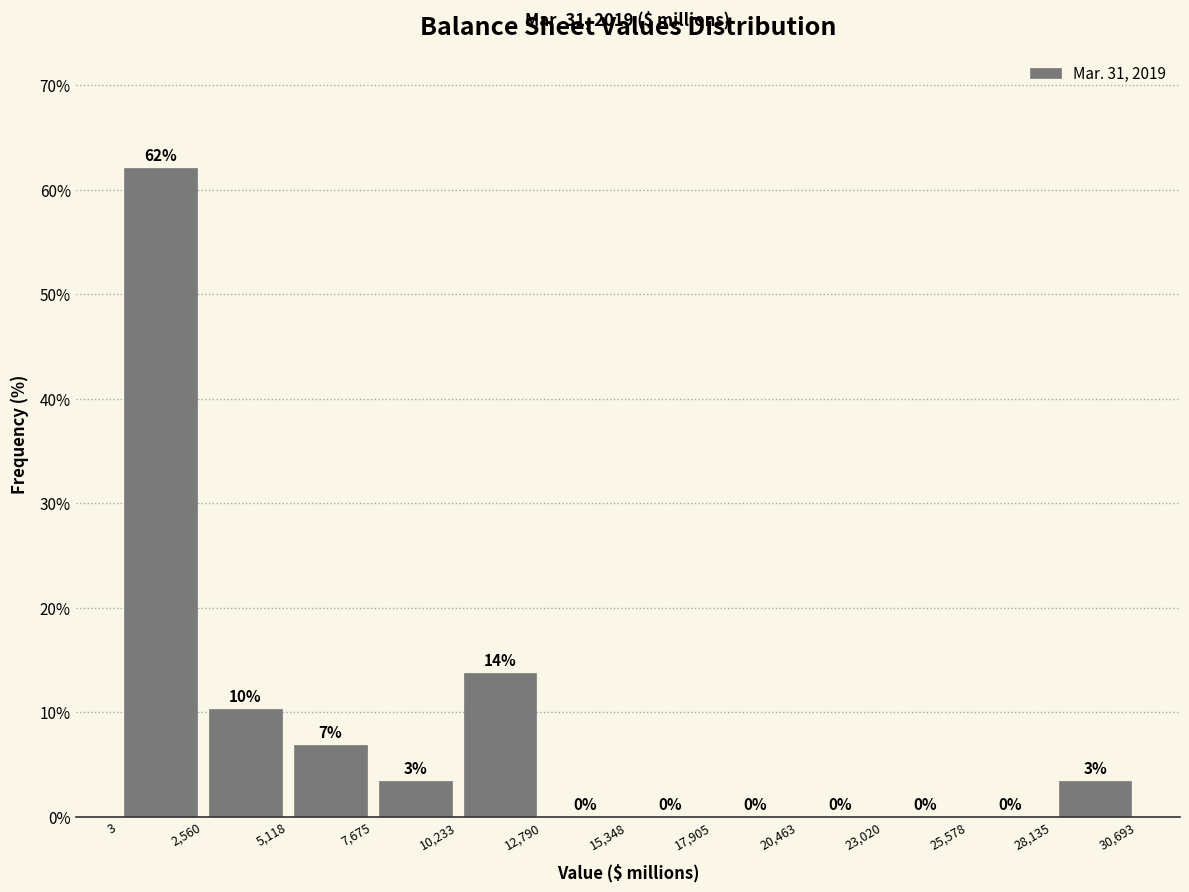

Over which range of the x-axis is the bar tallest?

3 to 2,560